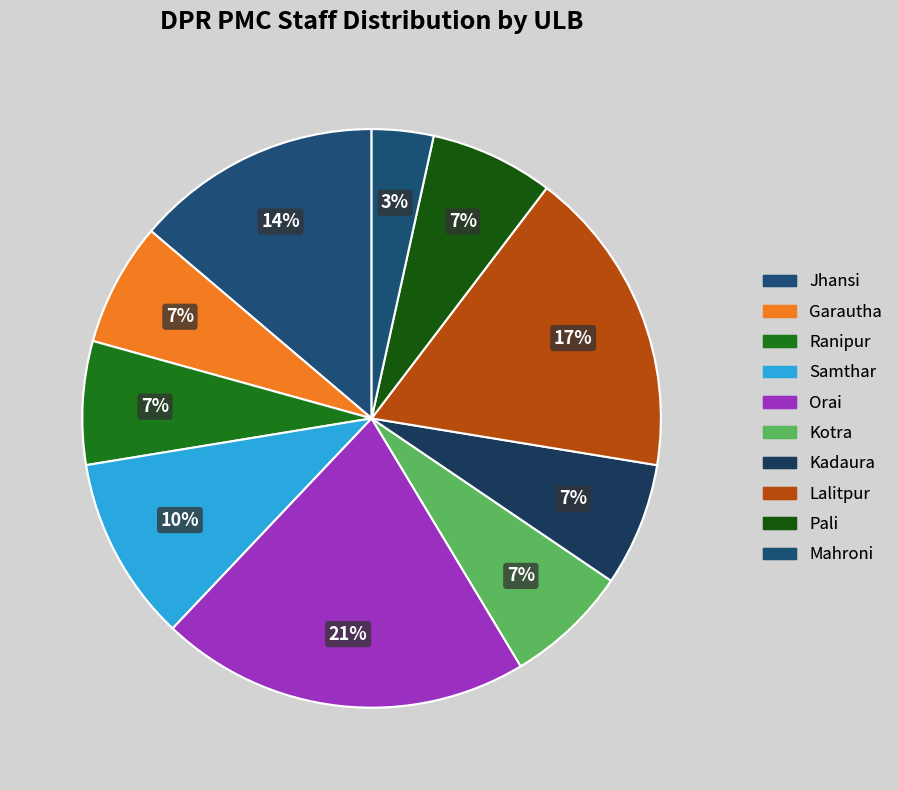

Combined, do Orai and Ranipur account for over 50%?

No